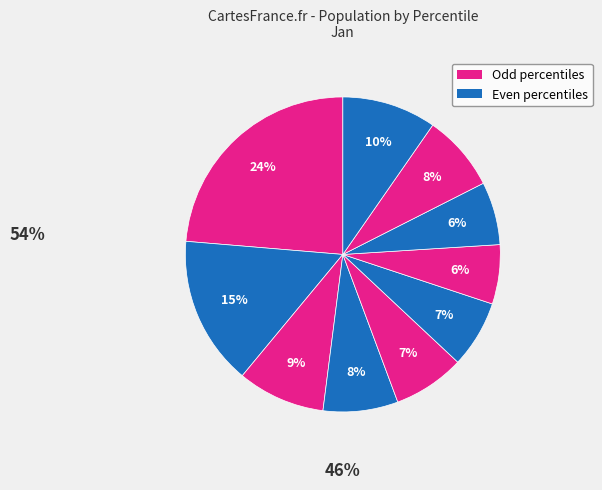

To the nearest percent, what is the average slice percentage?

10%